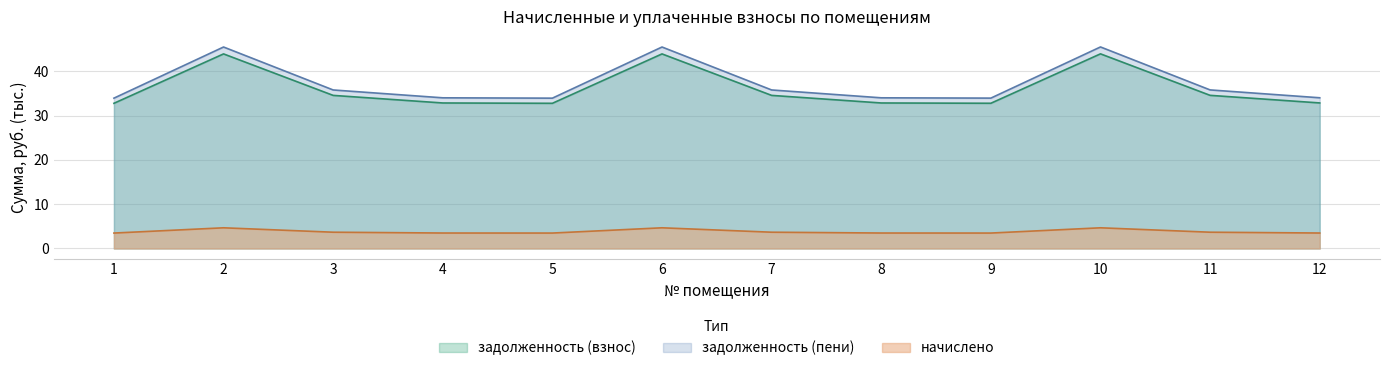

What are all the series names shown in the legend?

задолженность (взнос), задолженность (пени), начислено